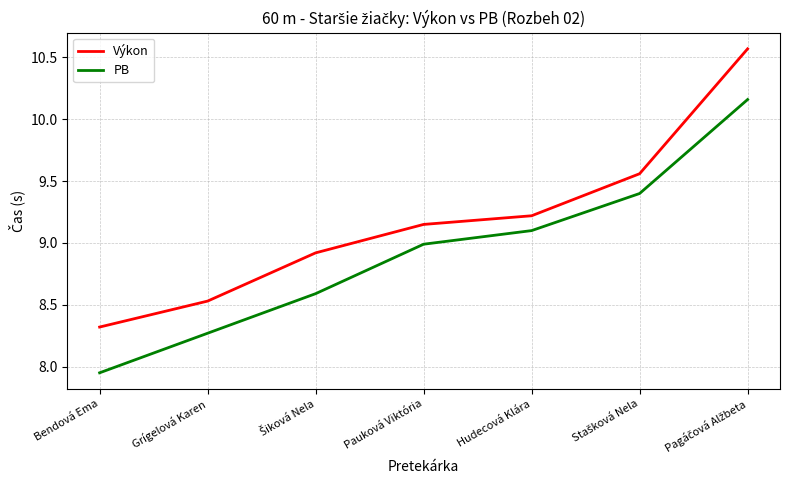

At Bendová Ema, list the series in order from largest to smallest.

Výkon, PB